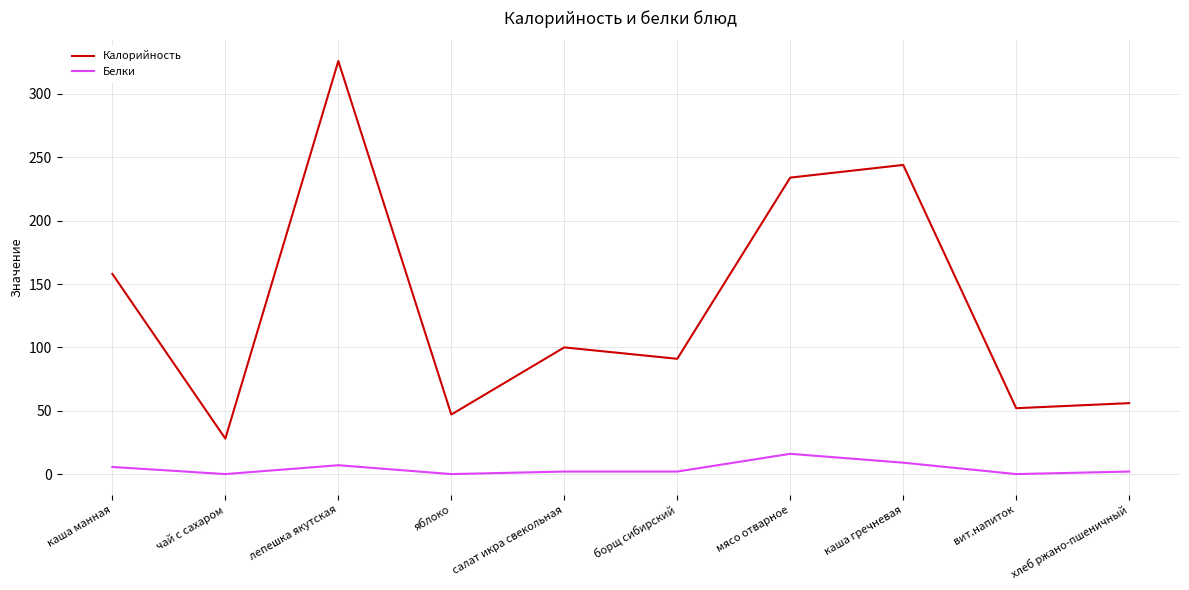

True or false: Калорийность and Белки cross at least once.

False